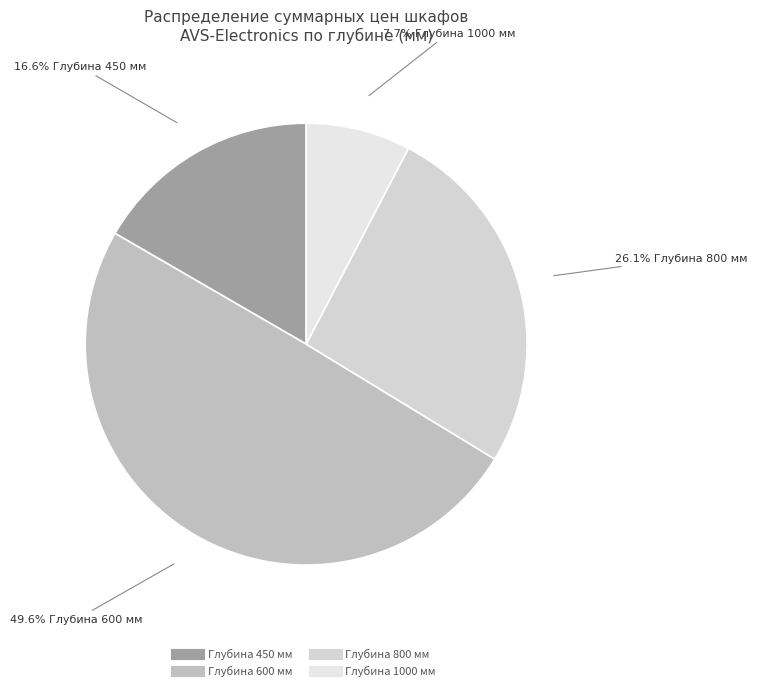

How many segments does this pie chart have?

4